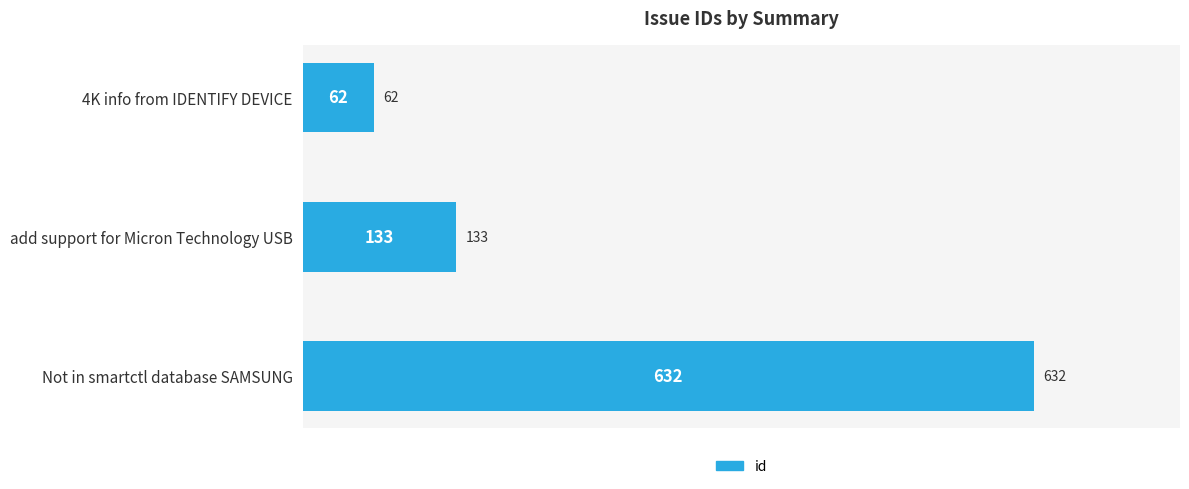

List the labels in order of value, smallest first.

4K info from IDENTIFY DEVICE, add support for Micron Technology USB, Not in smartctl database SAMSUNG